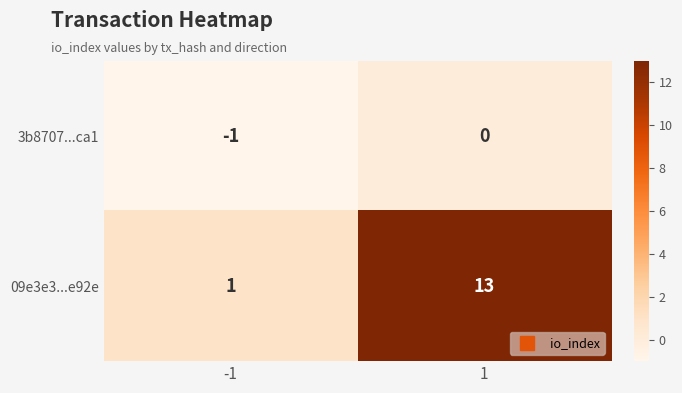

What is the total value across all series at 1?

13